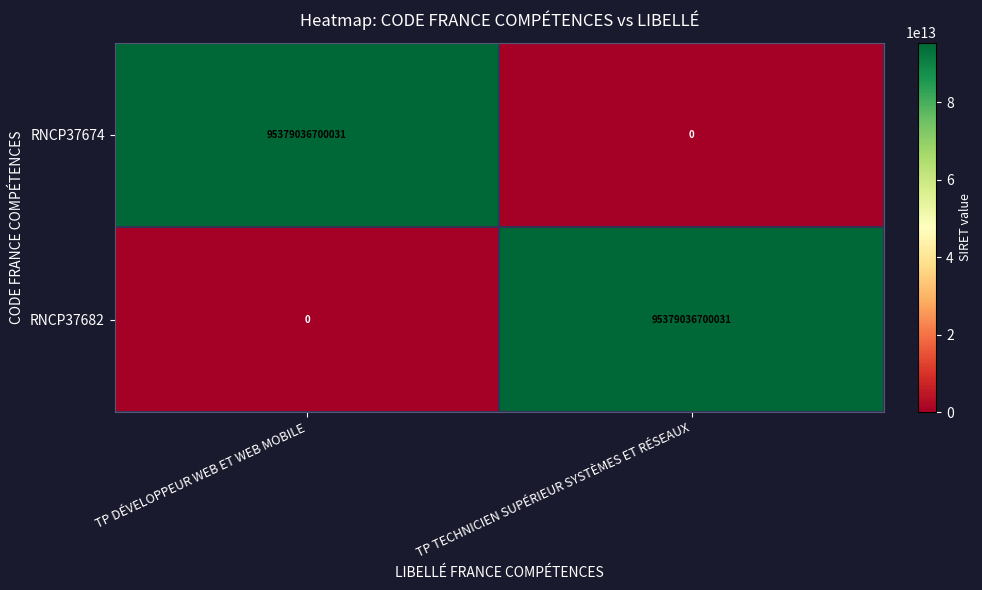

What is the difference between the RNCP37674 values at TP DÉVELOPPEUR WEB ET WEB MOBILE and TP TECHNICIEN SUPÉRIEUR SYSTÈMES ET RÉSEAUX?

95379036700031